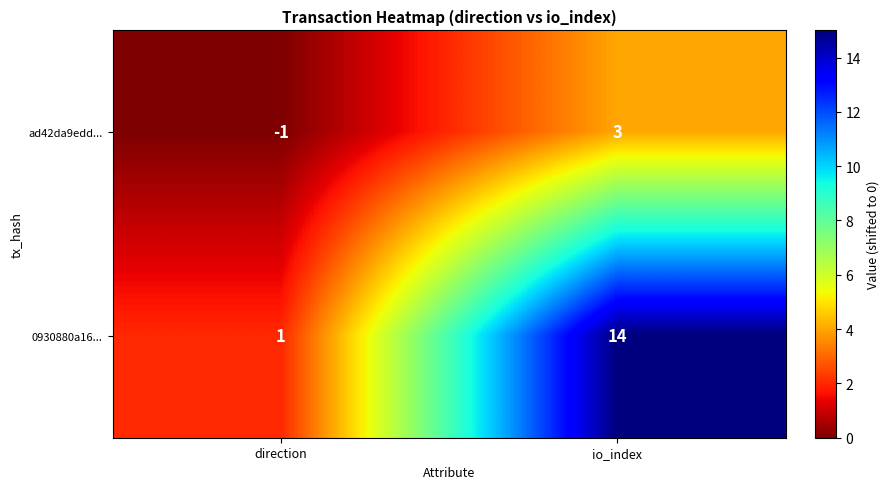

At which label is ad42da9edd... closest to 1?

direction